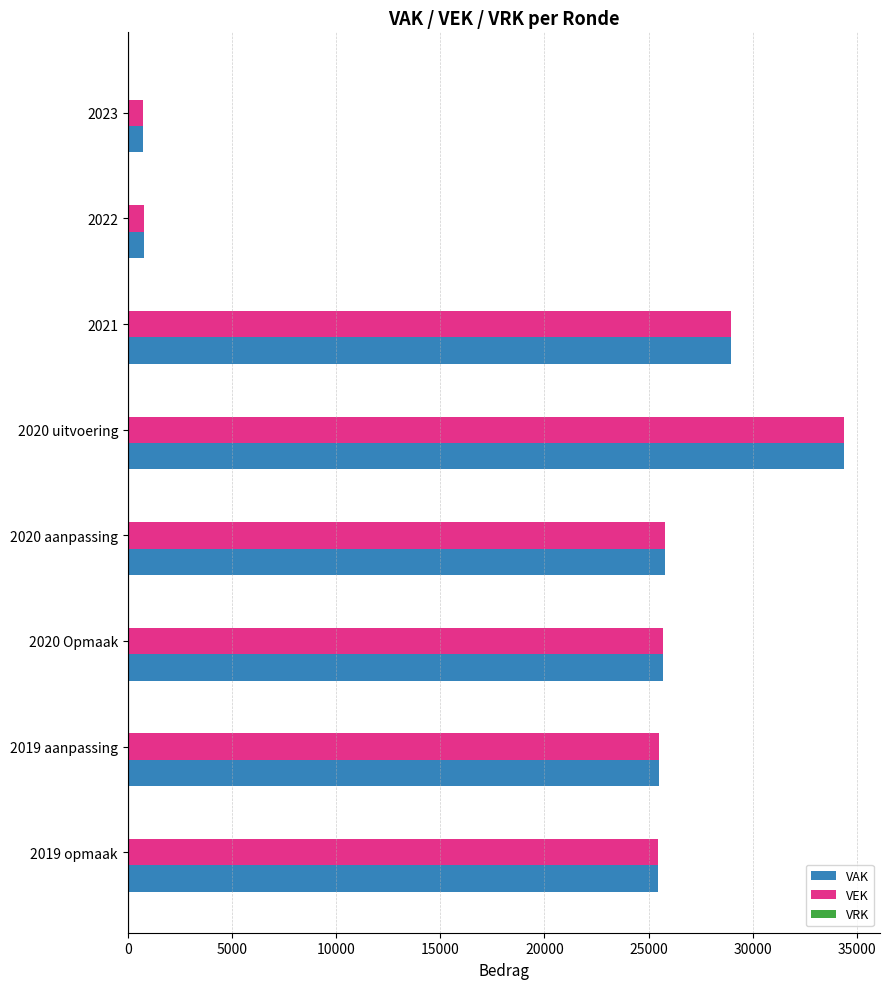

At which category is the sum across all series the highest?

2020 uitvoering